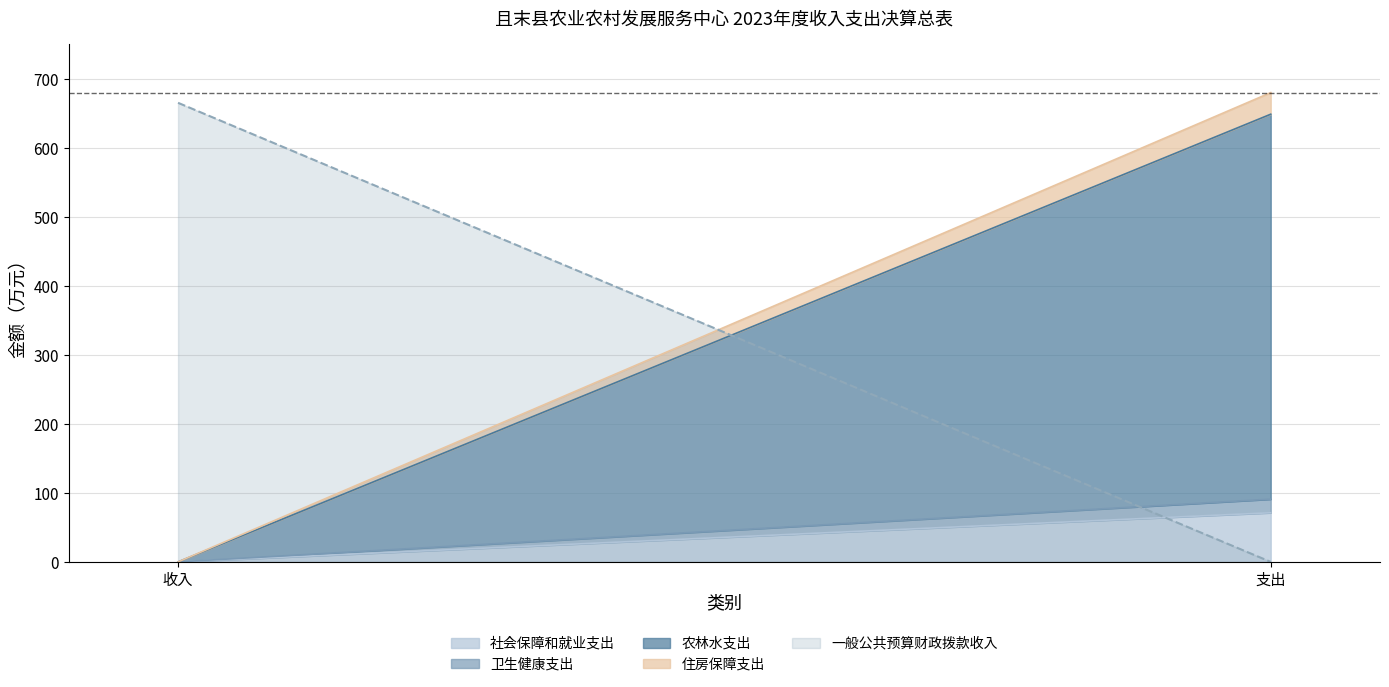

What is the label of the 2nd point from the left?

支出